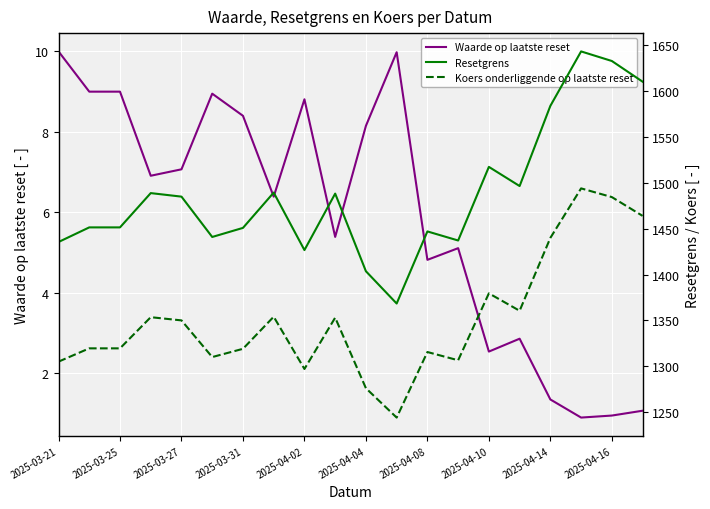

In Resetgrens, how many points are higher than both neighbors (excluding endpoints)?

6